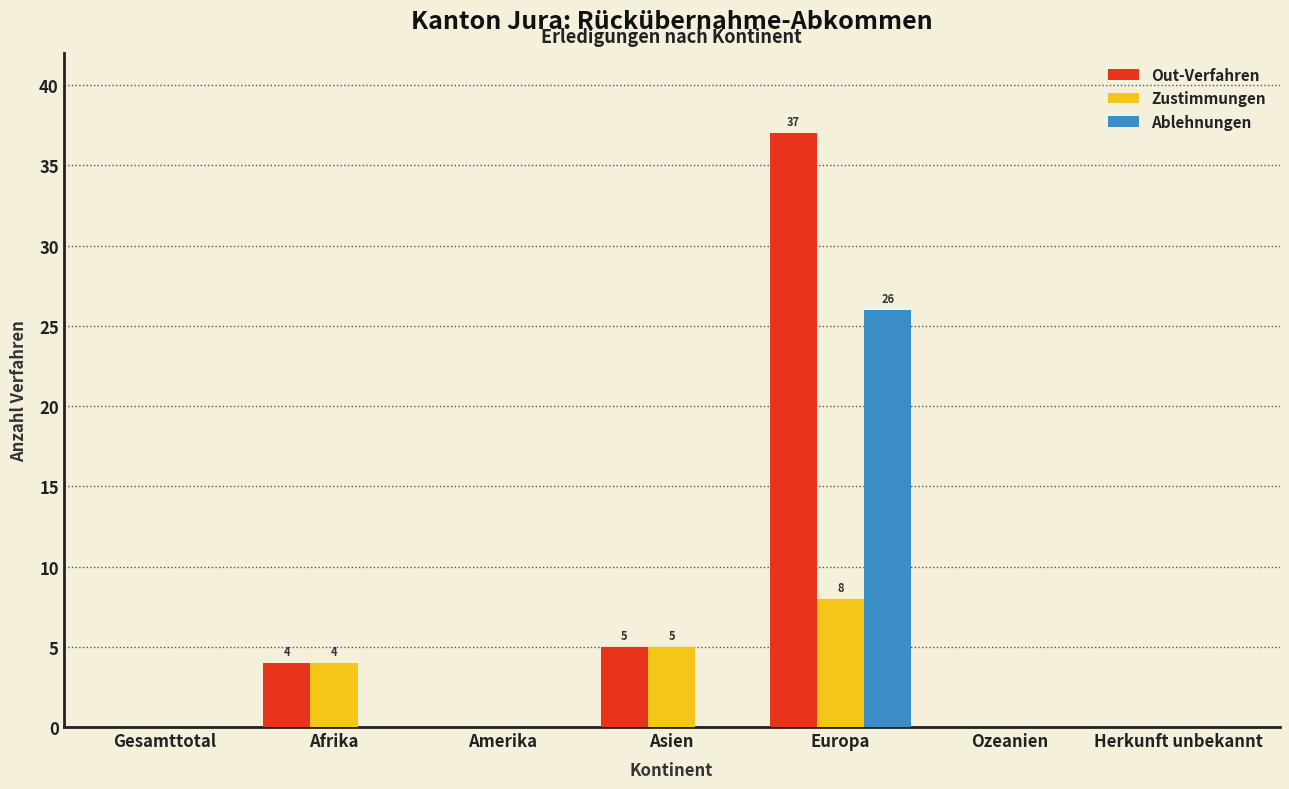

Reading left to right, extract all data points from this chart.

Out-Verfahren: Gesamttotal=0	Afrika=4	Amerika=0	Asien=5	Europa=37	Ozeanien=0	Herkunft unbekannt=0
Zustimmungen: Gesamttotal=0	Afrika=4	Amerika=0	Asien=5	Europa=8	Ozeanien=0	Herkunft unbekannt=0
Ablehnungen: Gesamttotal=0	Afrika=0	Amerika=0	Asien=0	Europa=26	Ozeanien=0	Herkunft unbekannt=0